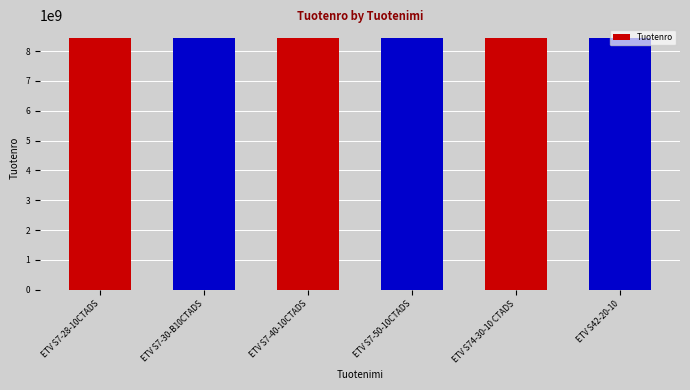

What is the greatest value displayed?

8433123691